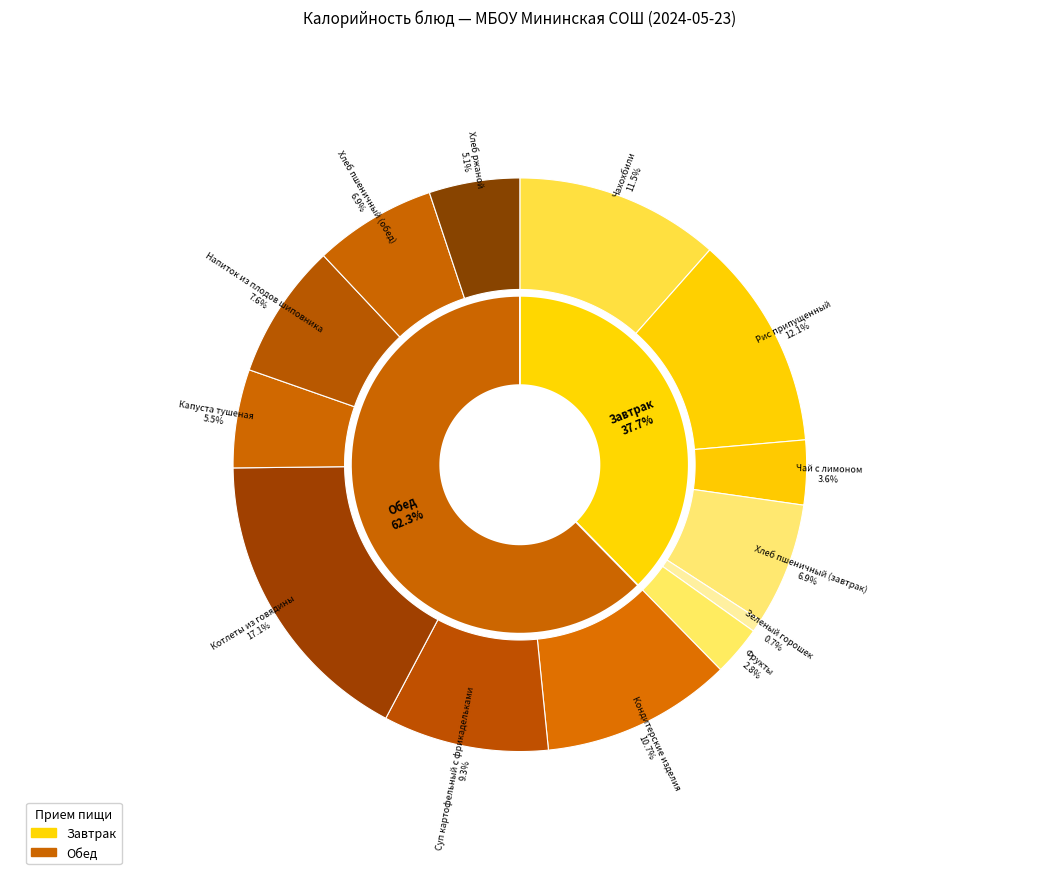

To the nearest percent, what is the difference between the Рис припущенный and Капуста тушеная slice percentages?

7%